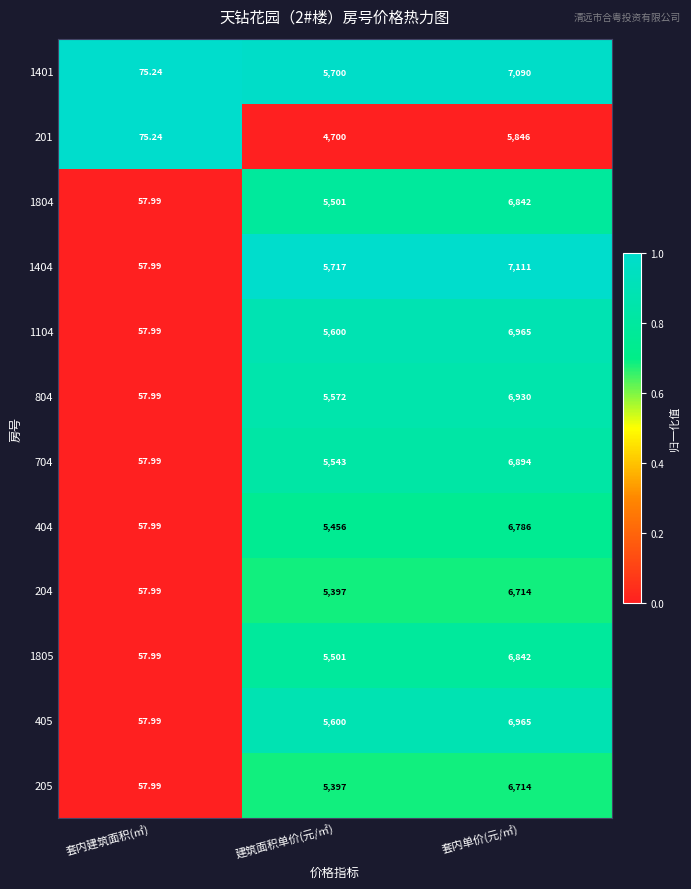

At which category does the chart reach its peak across all series?

套内单价(元/㎡)